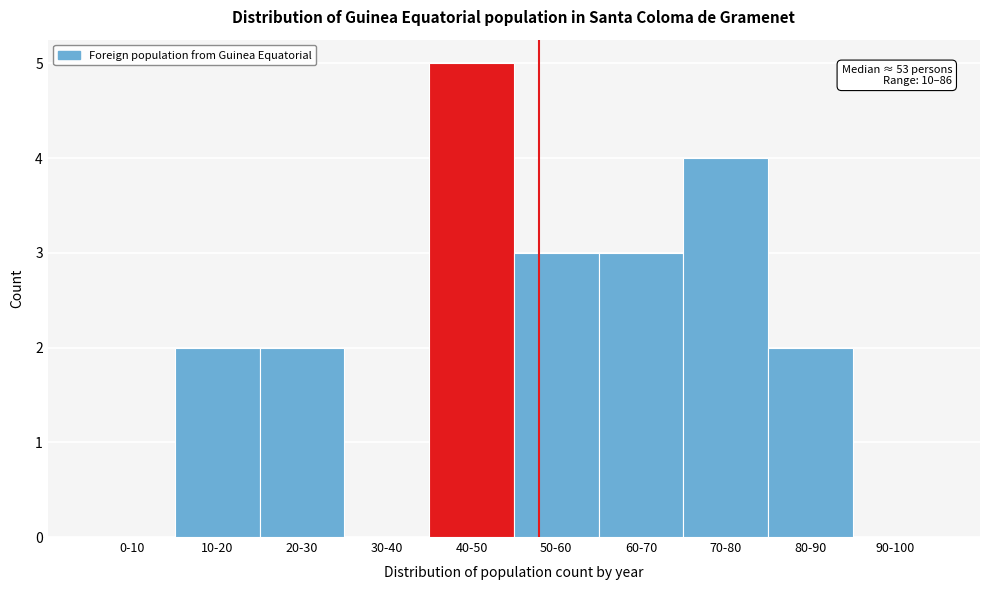

Reading right to left, list all the values displayed in this chart.

90-100=0	80-90=2	70-80=4	60-70=3	50-60=3	40-50=5	30-40=0	20-30=2	10-20=2	0-10=0